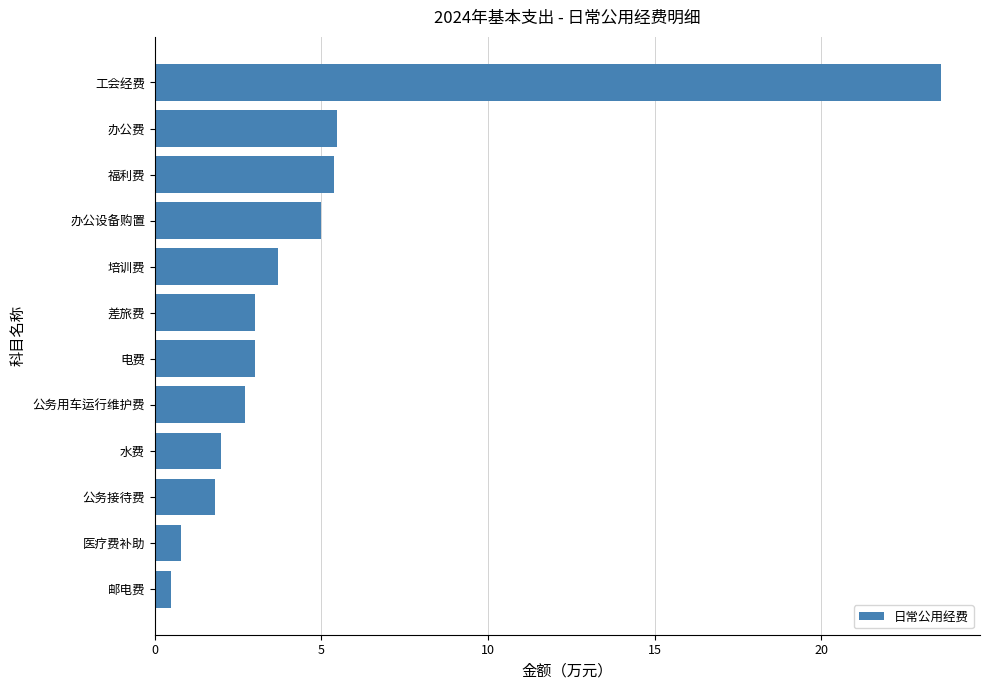

The chart shows a value of 5.0 at 办公设备购置. True or false?

True